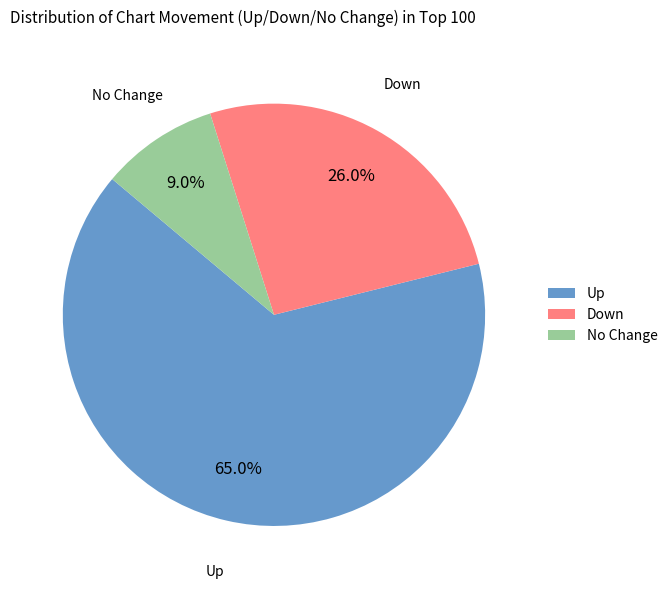

What is the smallest slice in the pie chart?

No Change